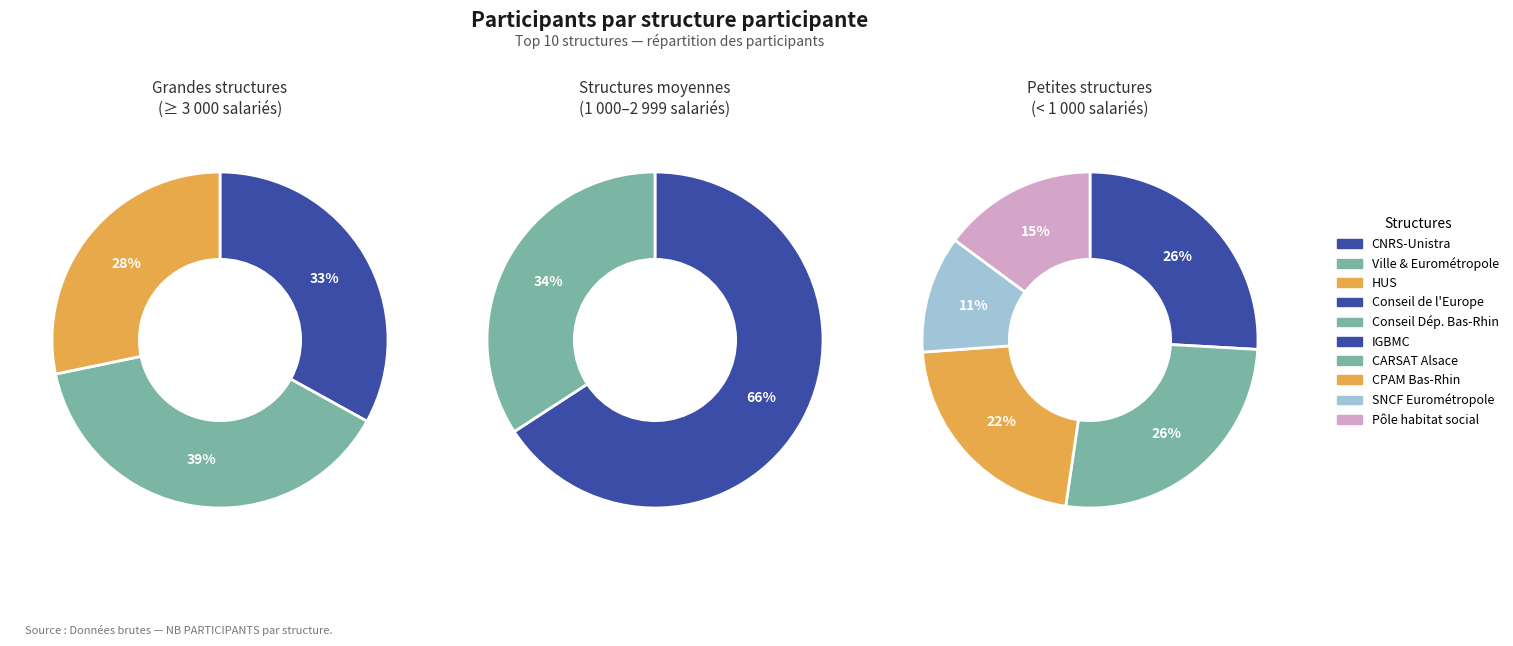

What percentage is NOT represented by Hôpitaux Universitaires de STRASBOURG?

81.6%